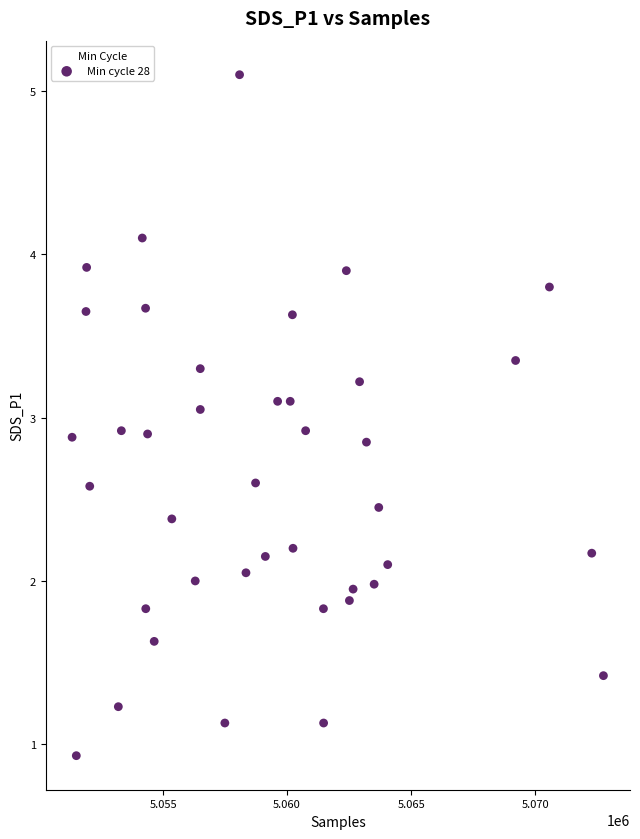

What is the range of X values (max minus min)?

21419.0